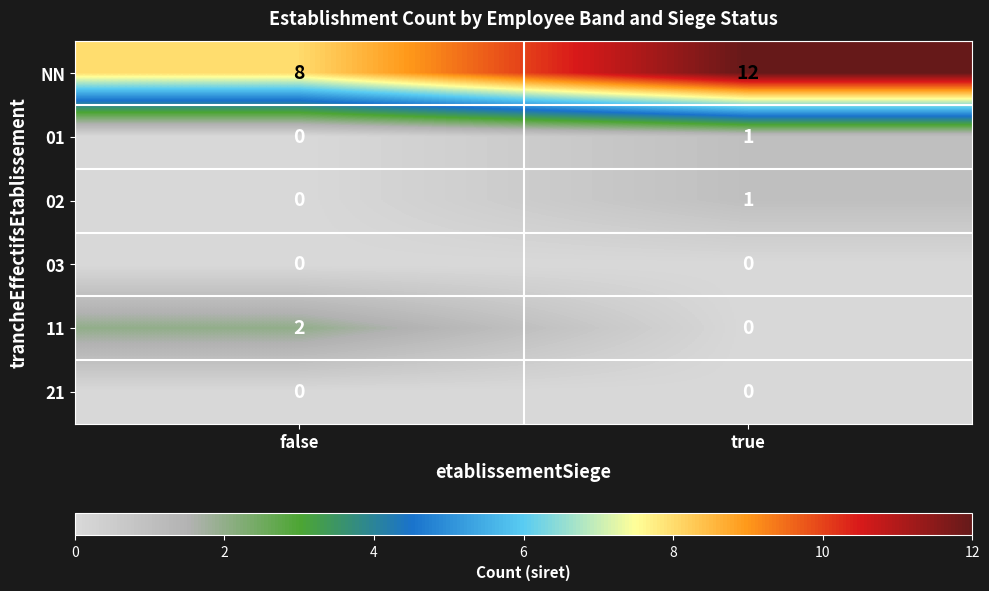

What is the total value across all series at false?

10